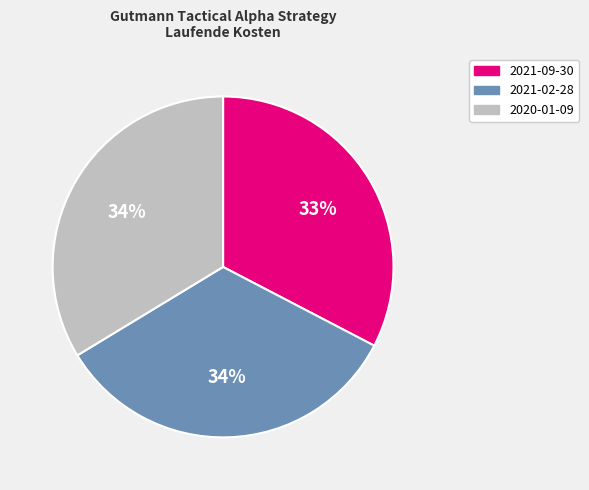

To the nearest percent, what is the combined percentage of 2021-09-30 and 2021-02-28?

66%